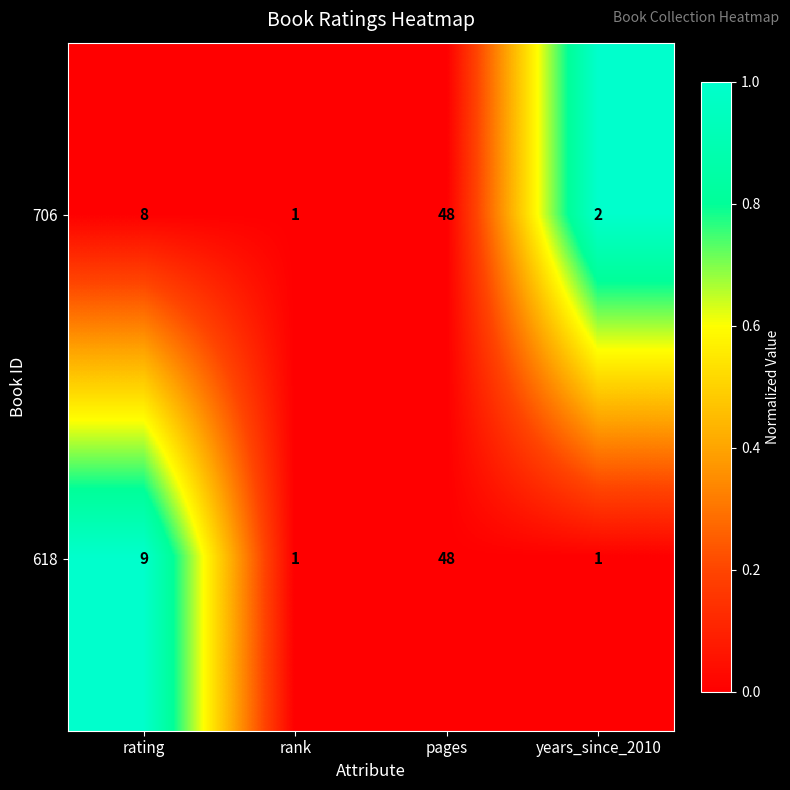

True or false: 706 has a value of 48 at pages.

True